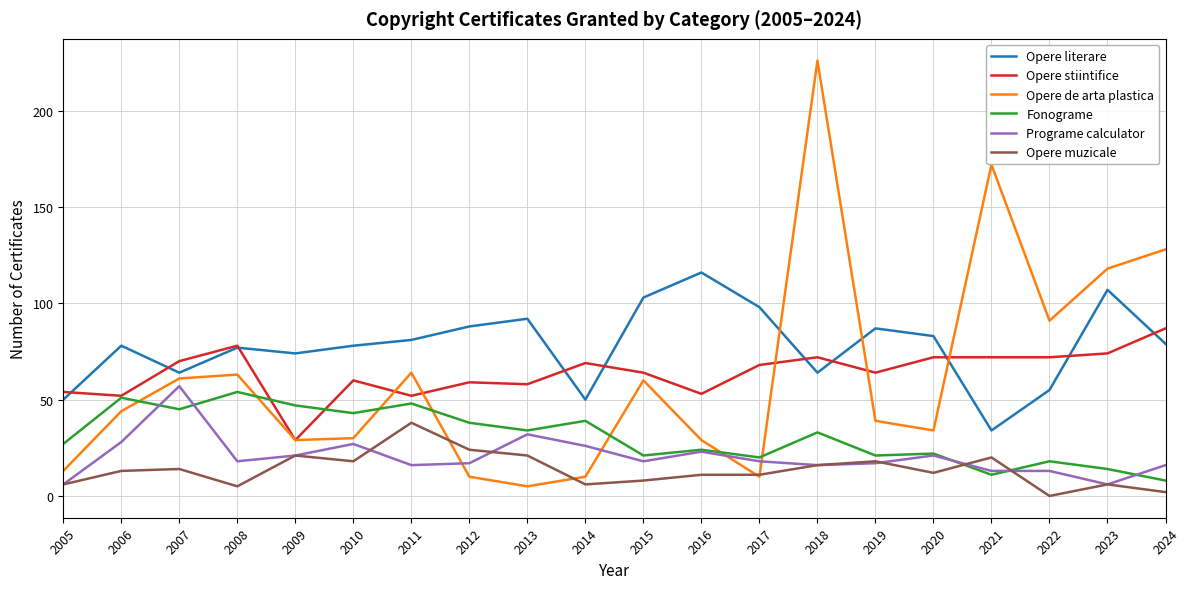

What is the total value across all series at 2009?

221